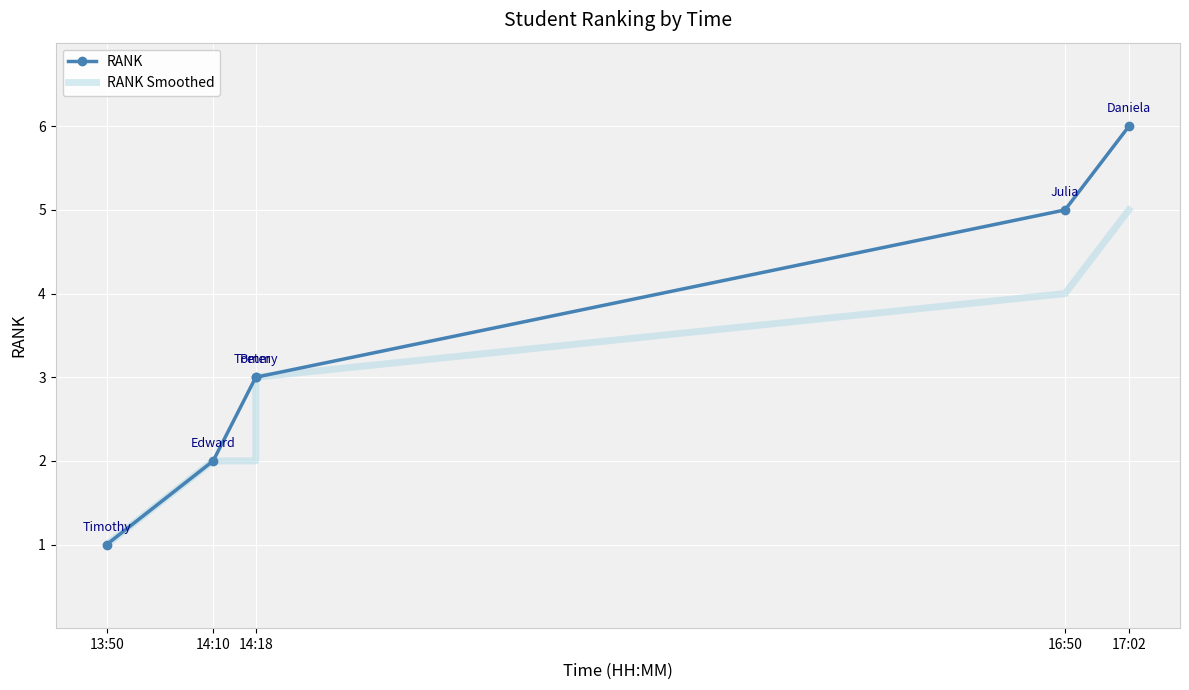

How many RANK Smoothed values are between 2 and 4?

4